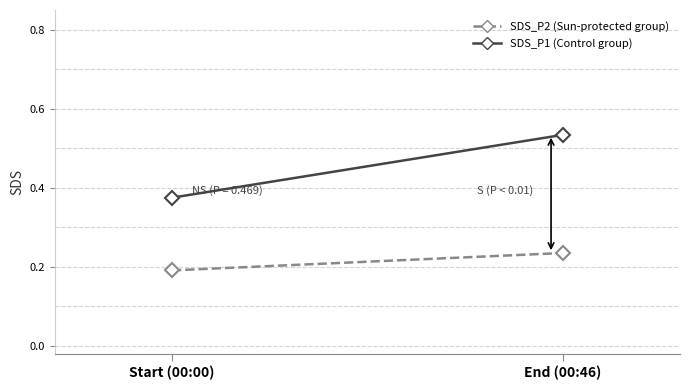

Reading left to right, transcribe all the data shown in this chart.

SDS_P1 (Control group): 0.4	0.5
SDS_P2 (Sun-protected group): 0.2	0.2